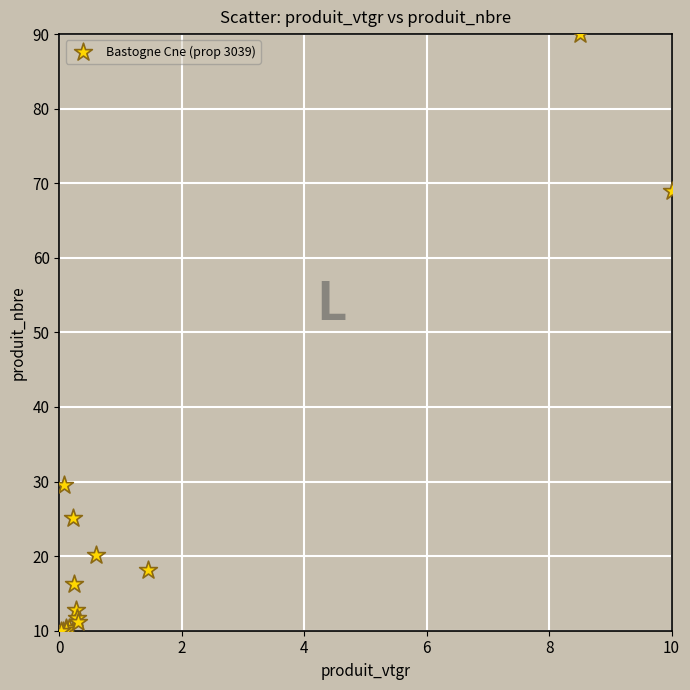

What Y value in the scatter plot is closest to 50?

68.9